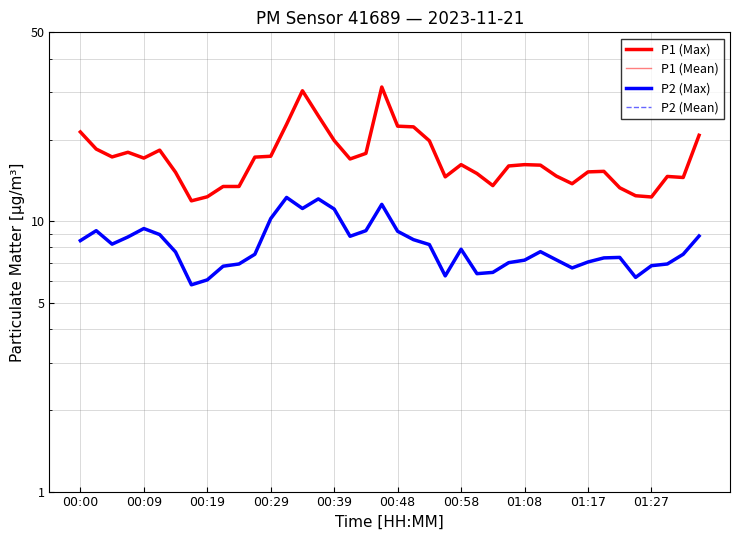

What is the difference between the maximum and minimum values in the P1 (Max) series?

19.5